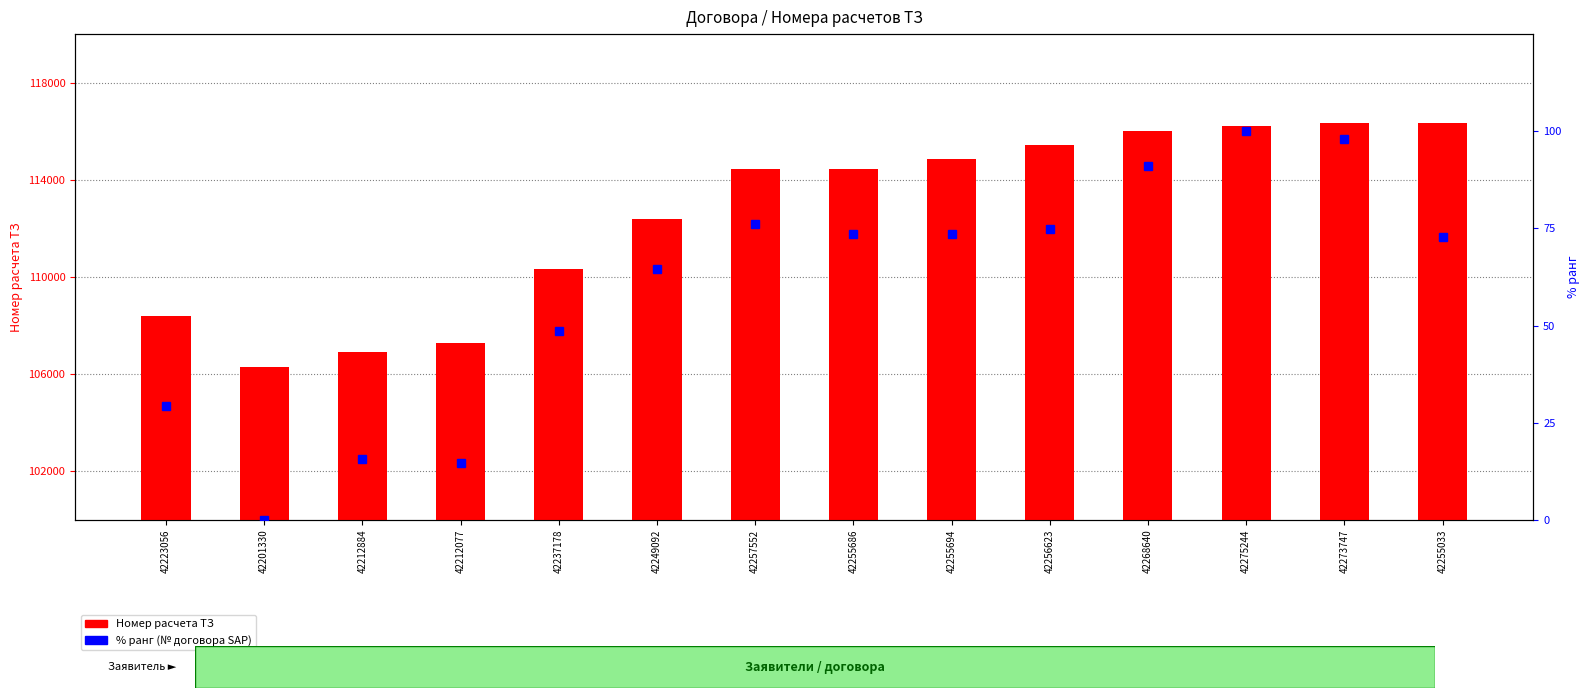

Reading left to right, list all the values displayed in this chart.

Номер расчета ТЗ: 108404.0	106284.0	106928.0	107294.0	110327.0	112374.0	114438.0	114440.0	114837.0	115430.0	116021.0	116211.0	116336.0	116340.0
% ранг (№ договора SAP): 29.4	0.0	15.6	14.5	48.5	64.6	76.1	73.5	73.6	74.8	91.1	100.0	98.0	72.7